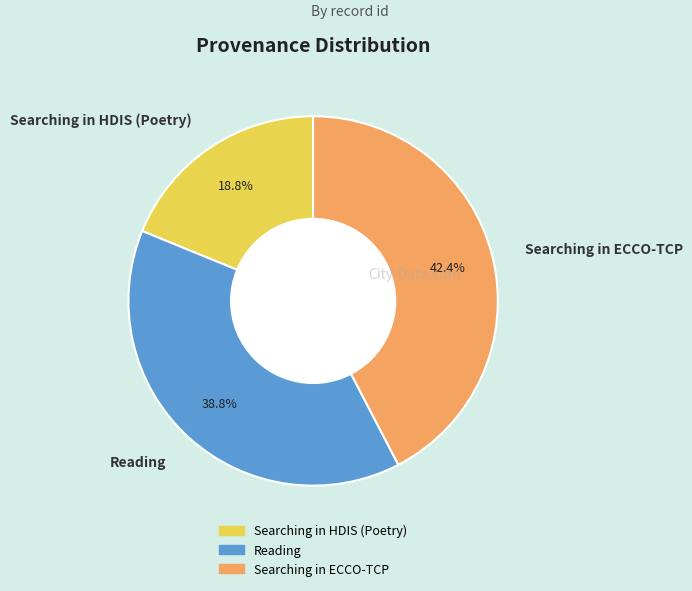

To the nearest percent, what is the difference between the Searching in HDIS (Poetry) and Searching in ECCO-TCP slice percentages?

24%